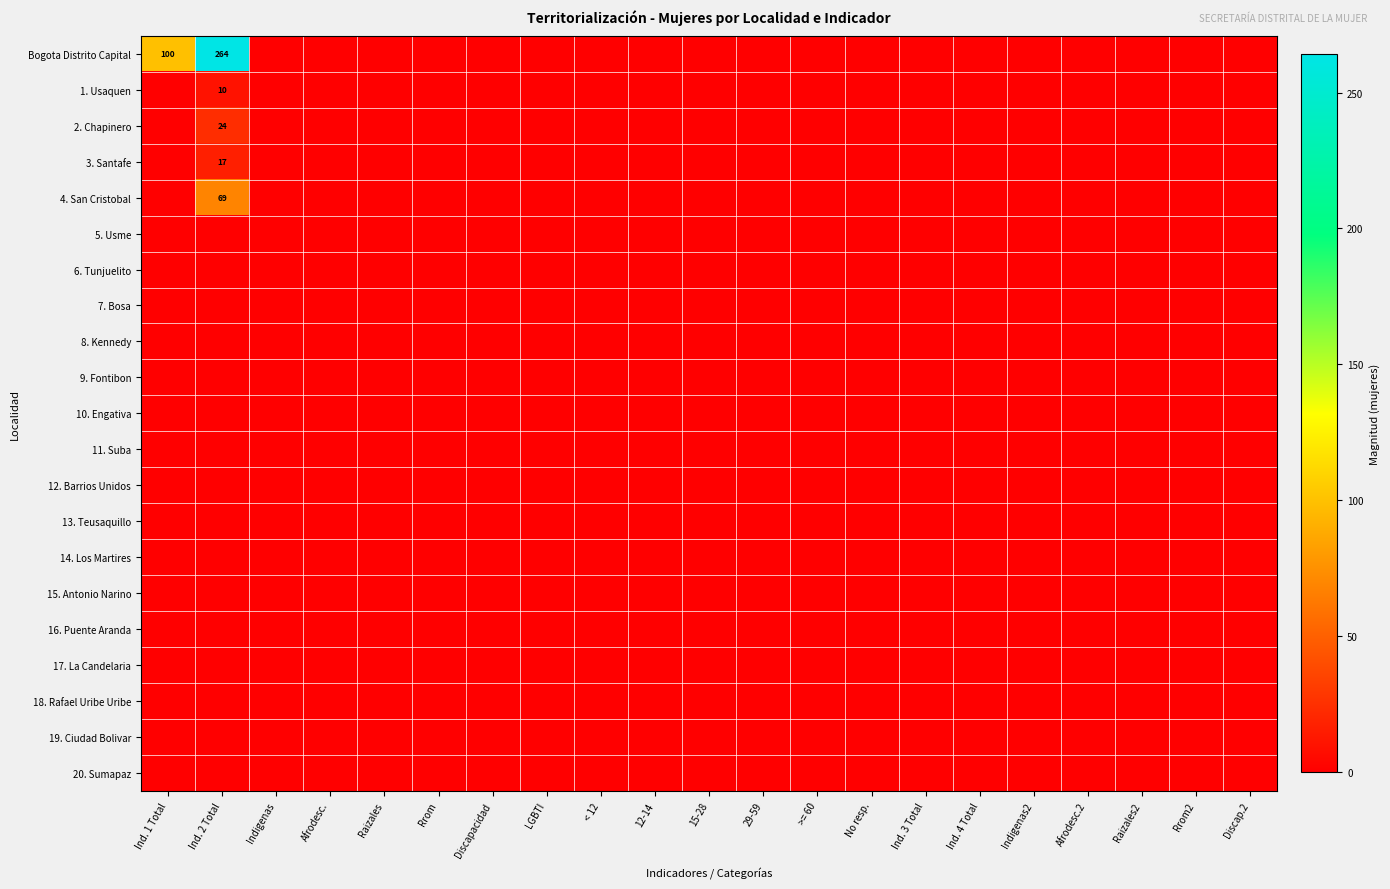

At how many categories does at least one series exceed 93?

2